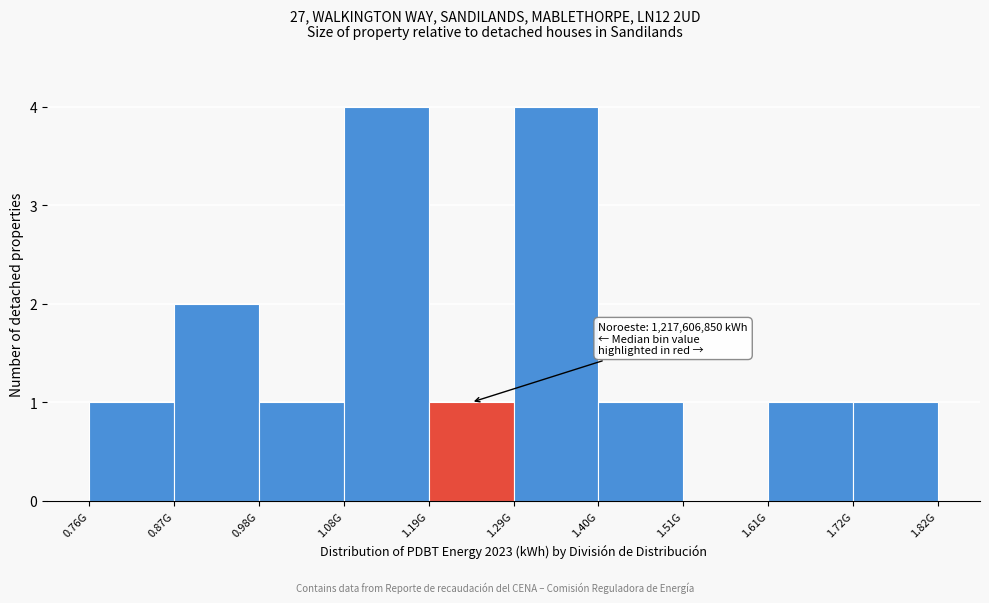

Reading left to right, what are all the values shown in this chart?

0.76G=1	0.87G=2	0.98G=1	1.08G=4	1.19G=1	1.29G=4	1.40G=1	1.51G=0	1.61G=1	1.82G=1